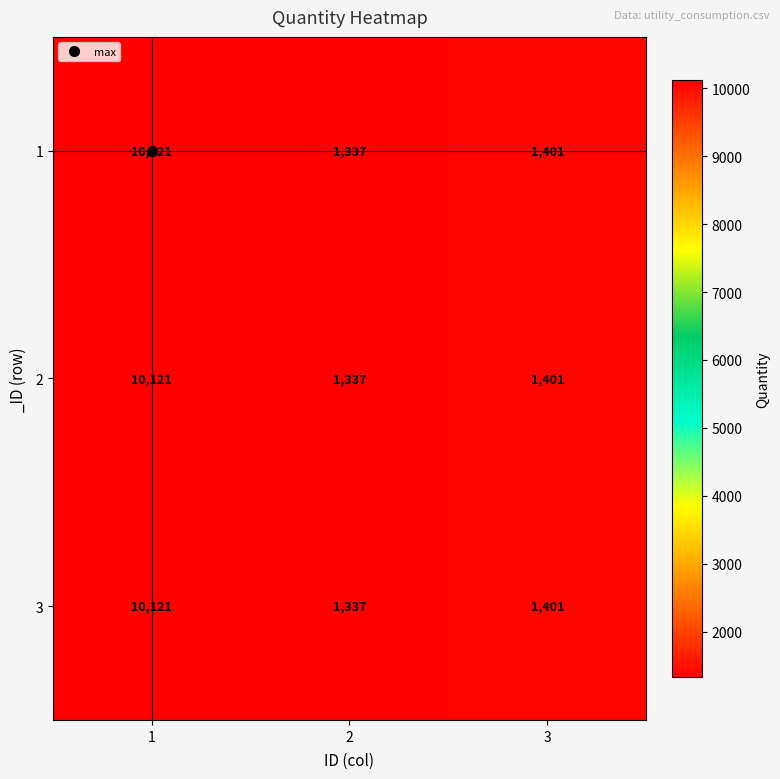

Which category has the highest value across all series?

1